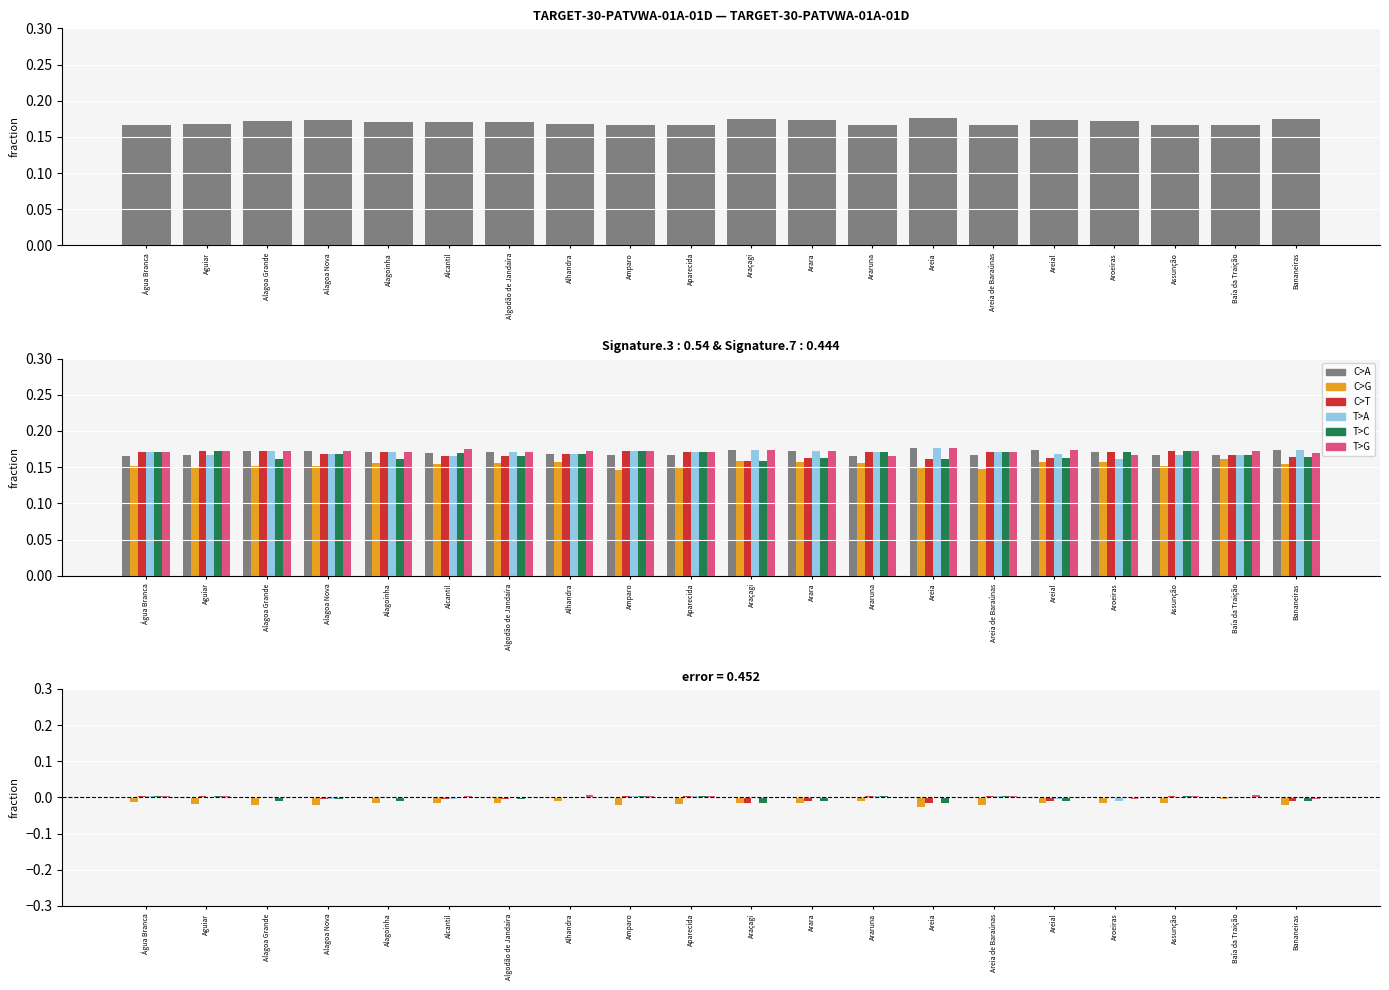

Is it true that C>A equals 0.0 at Aguiar?

True